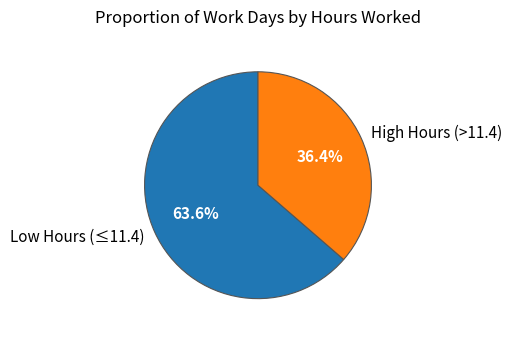

Between Low Hours (≤11.4) and High Hours (>11.4), which is larger?

Low Hours (≤11.4)